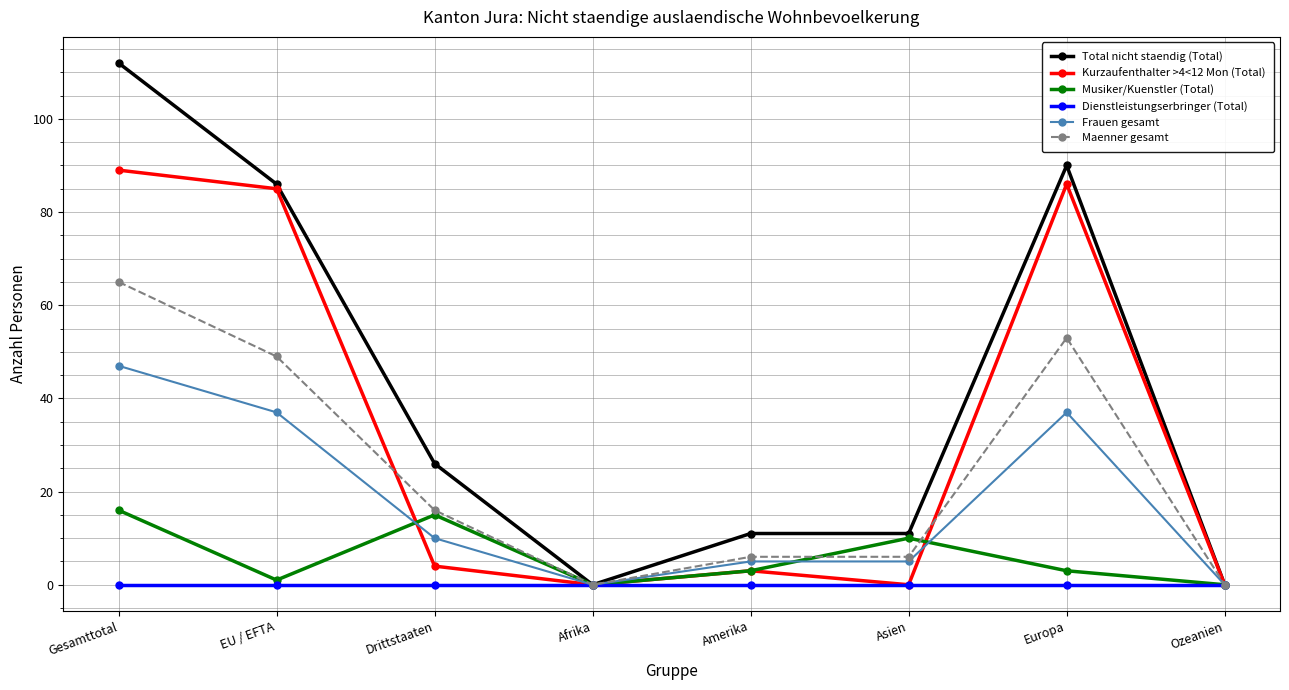

How many interior local peaks does the Musiker/Kuenstler (Total) series have?

2